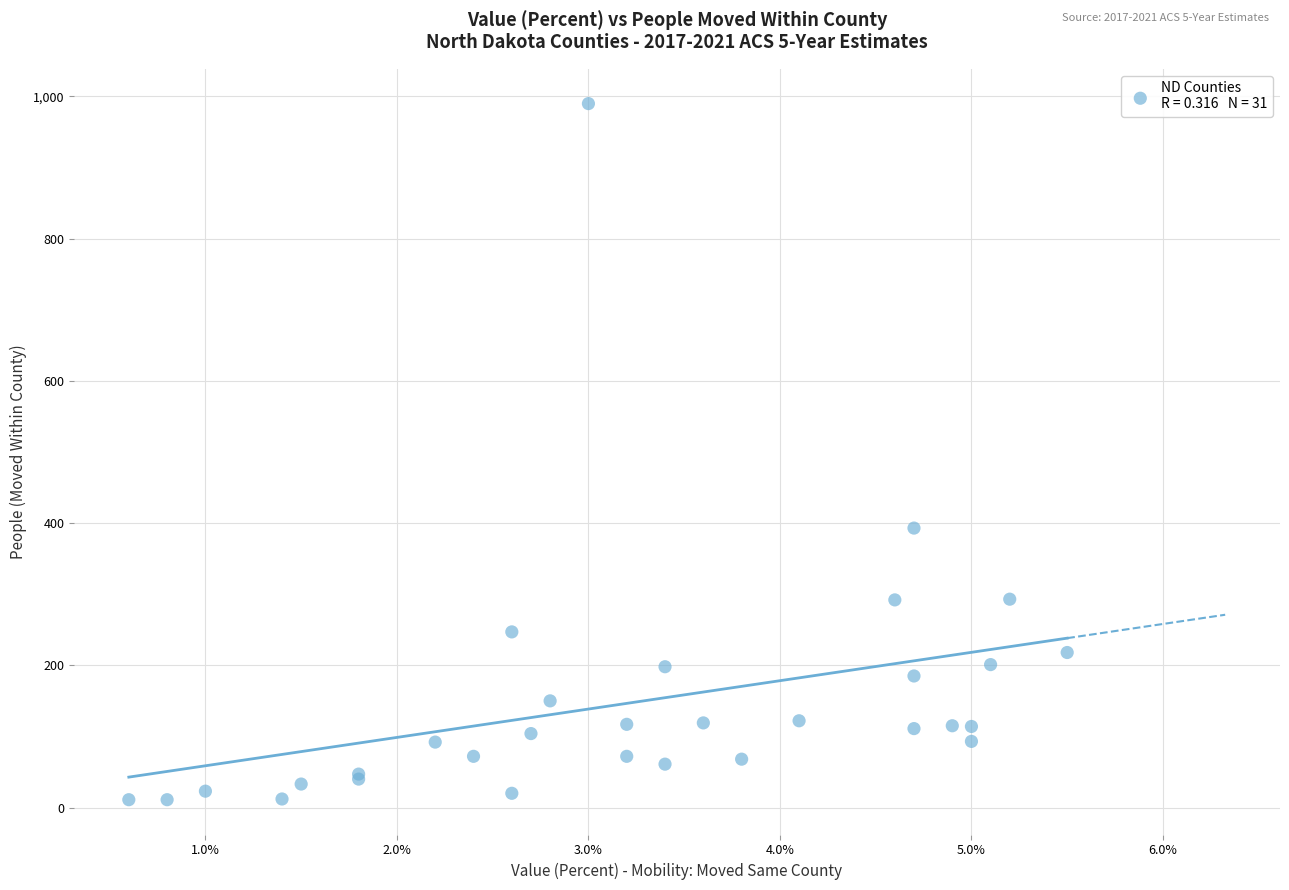

What Y value in the scatter plot is closest to 500?

393